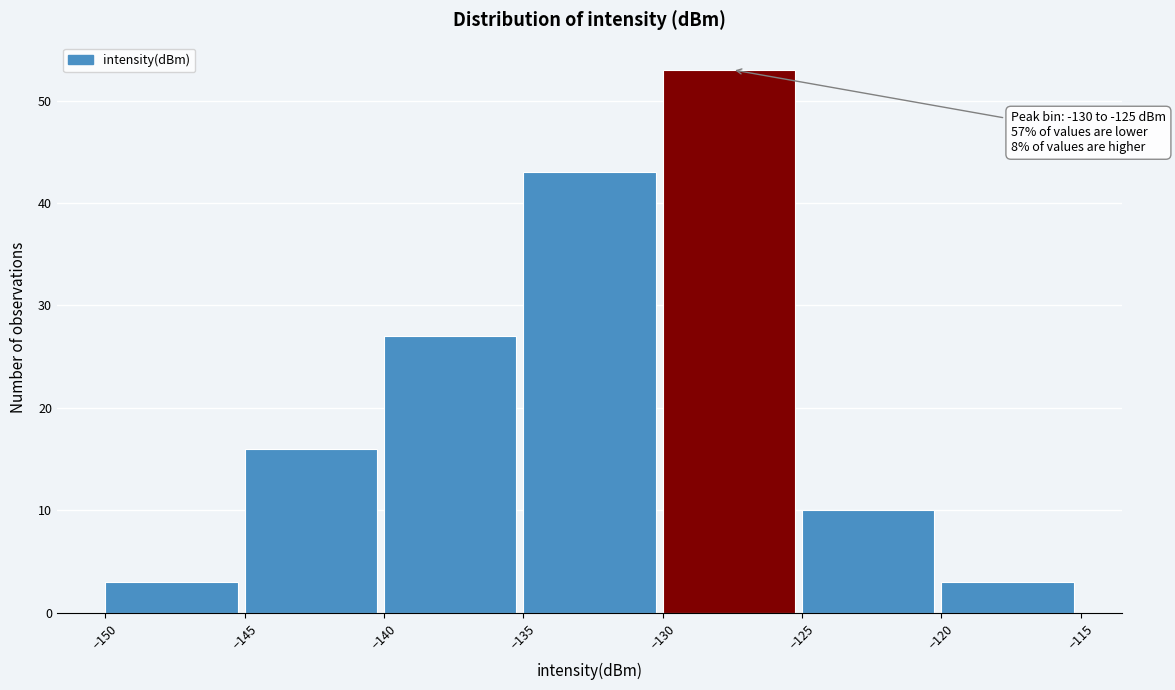

Which range on the x-axis has the tallest bar?

-130 to -125